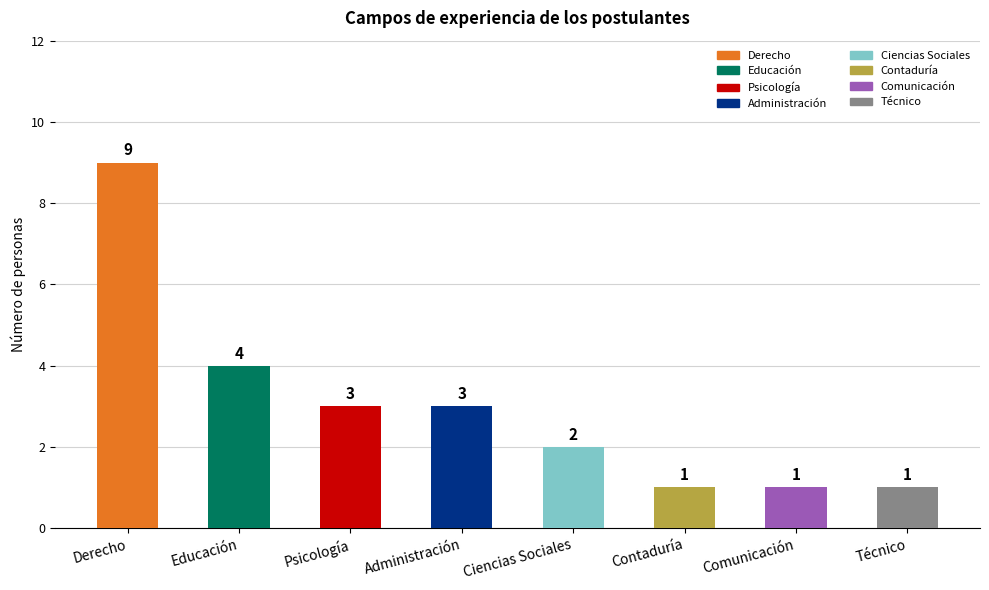

Approximately how many times larger is the value at Contaduría compared to Técnico?

1.0